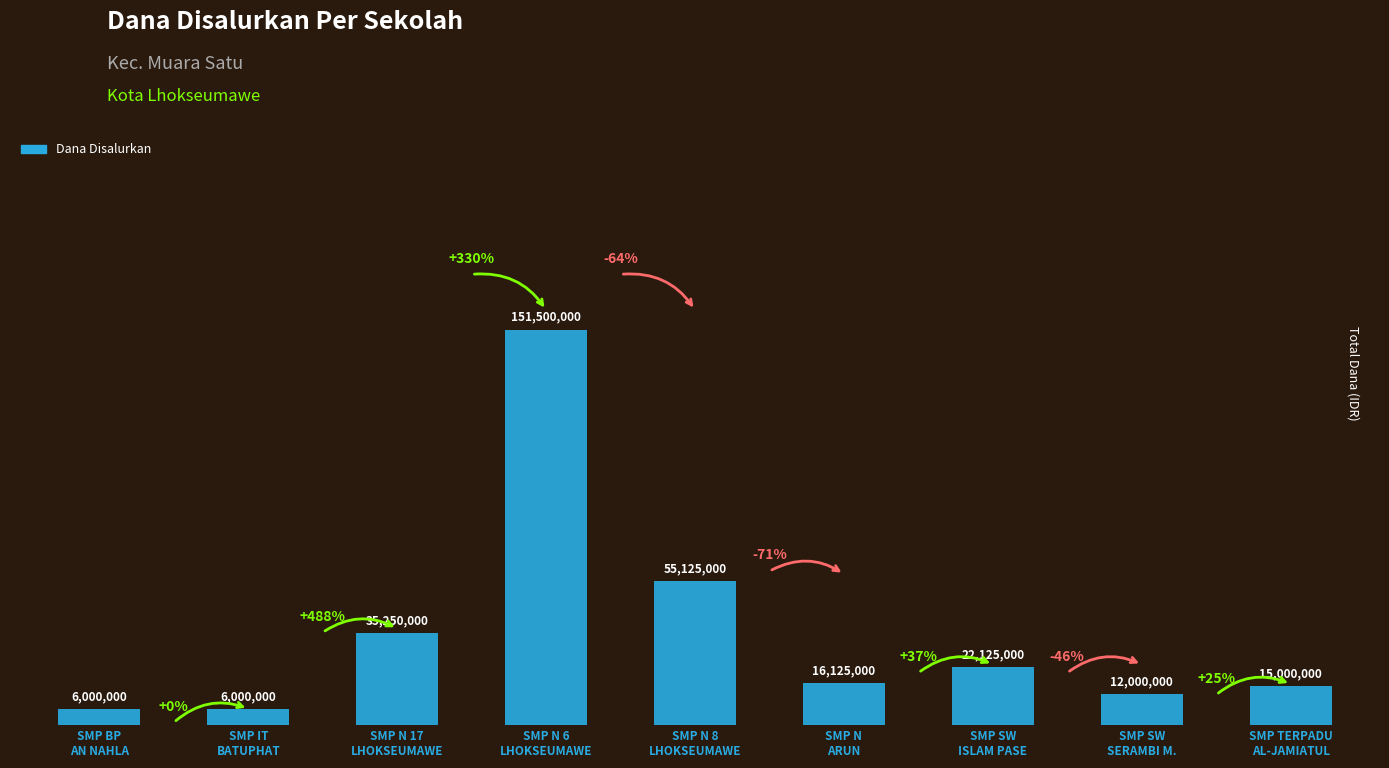

What is the value of the 2nd bar from the left?

6000000